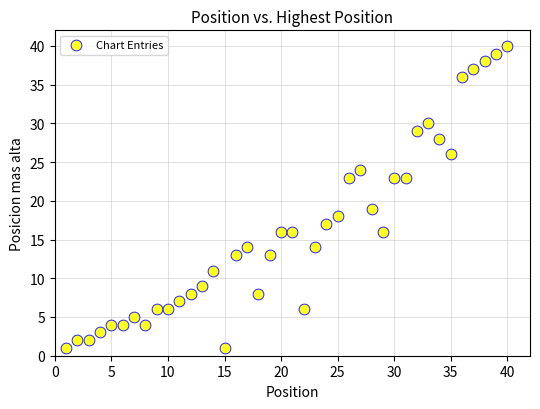

What Y value in the scatter plot is closest to 20?

19